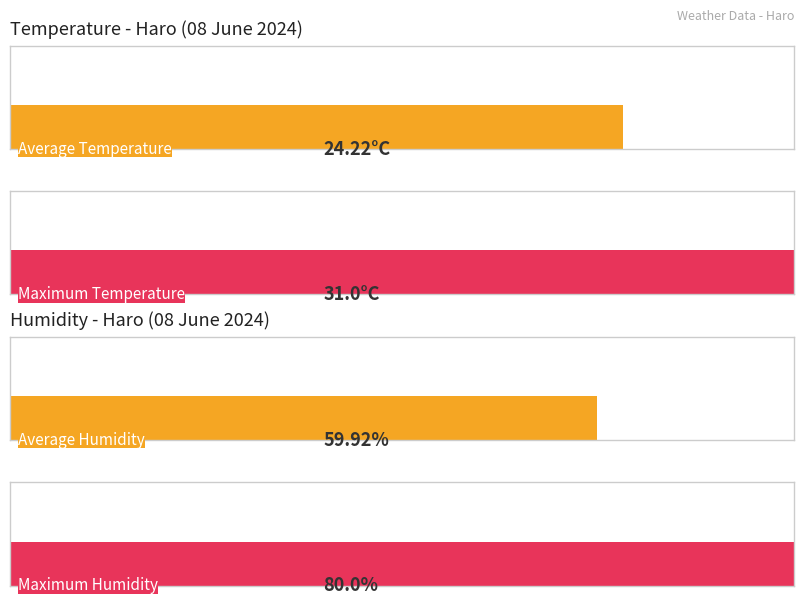

What is the greatest value displayed?

80.0